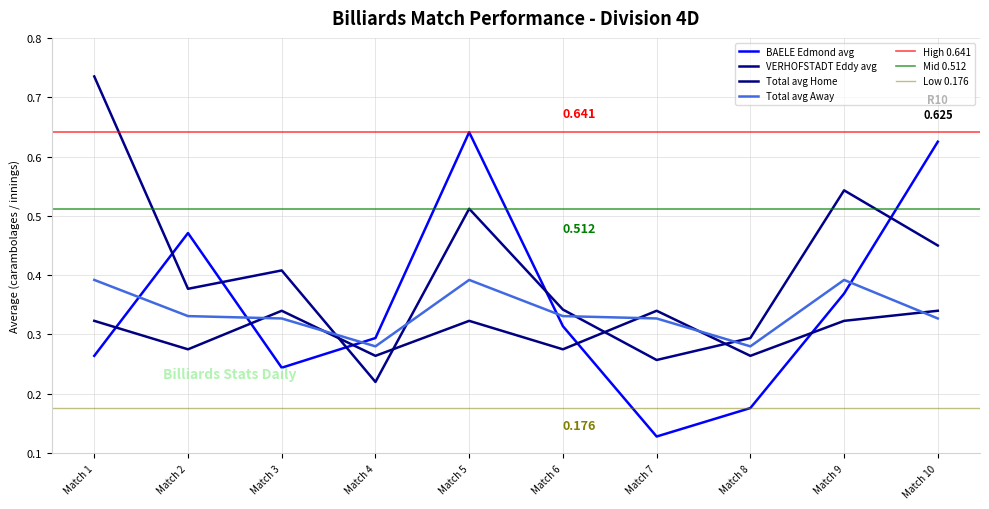

At which category does BAELE Edmond avg reach its first local valley?

Match 3